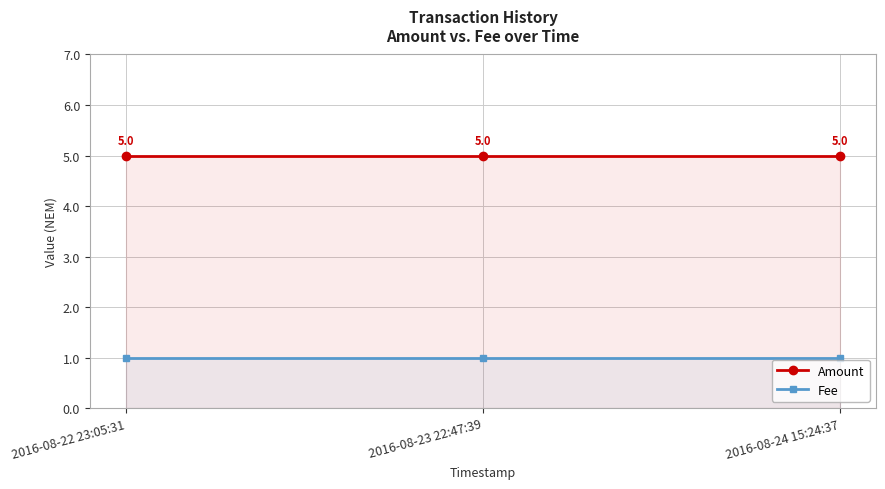

At which category does the chart reach its minimum across all series?

2016-08-22 23:05:31